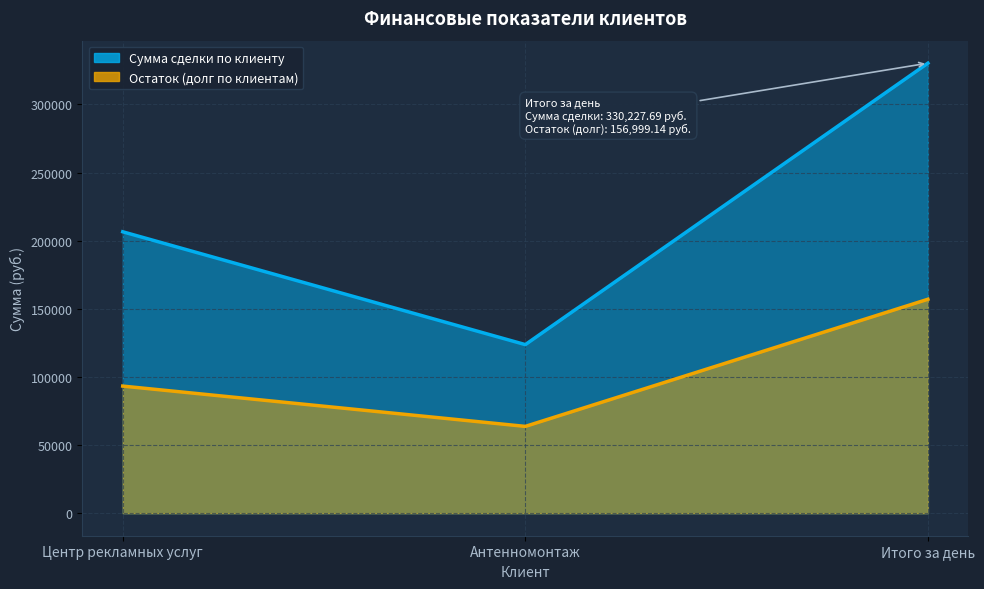

The value of Остаток (долг по клиентам) at Центр рекламных услуг is 93281.5. True or false?

True